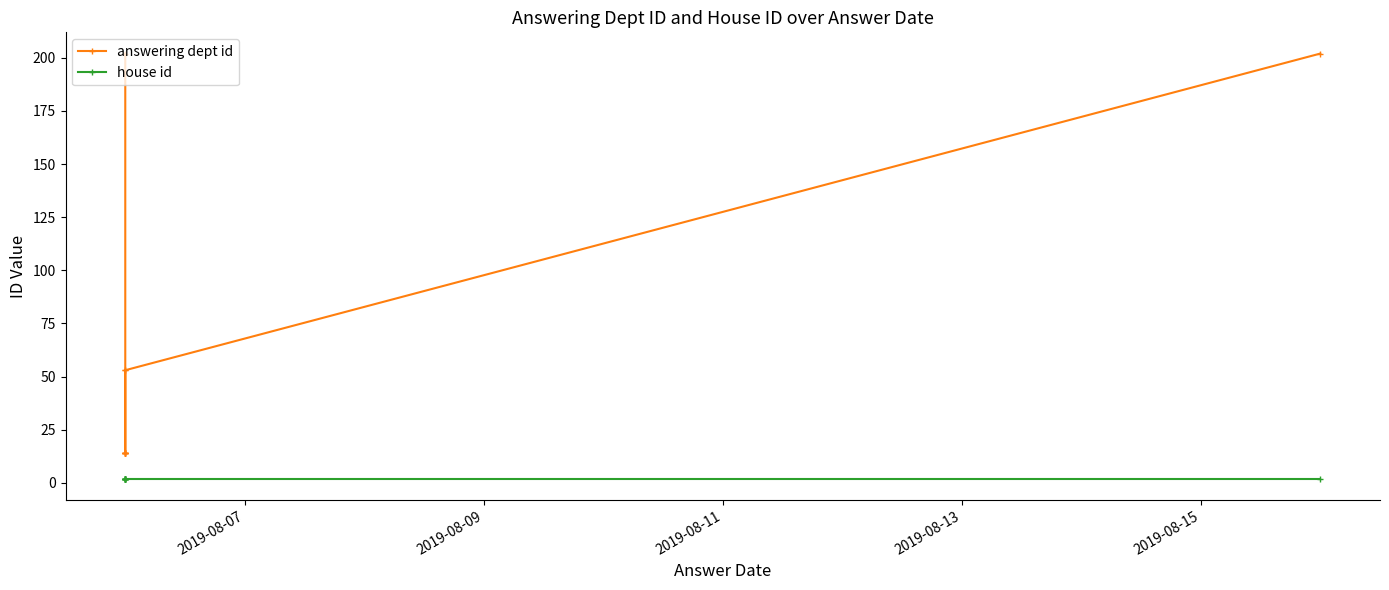

What is the minimum value shown in the chart?

2